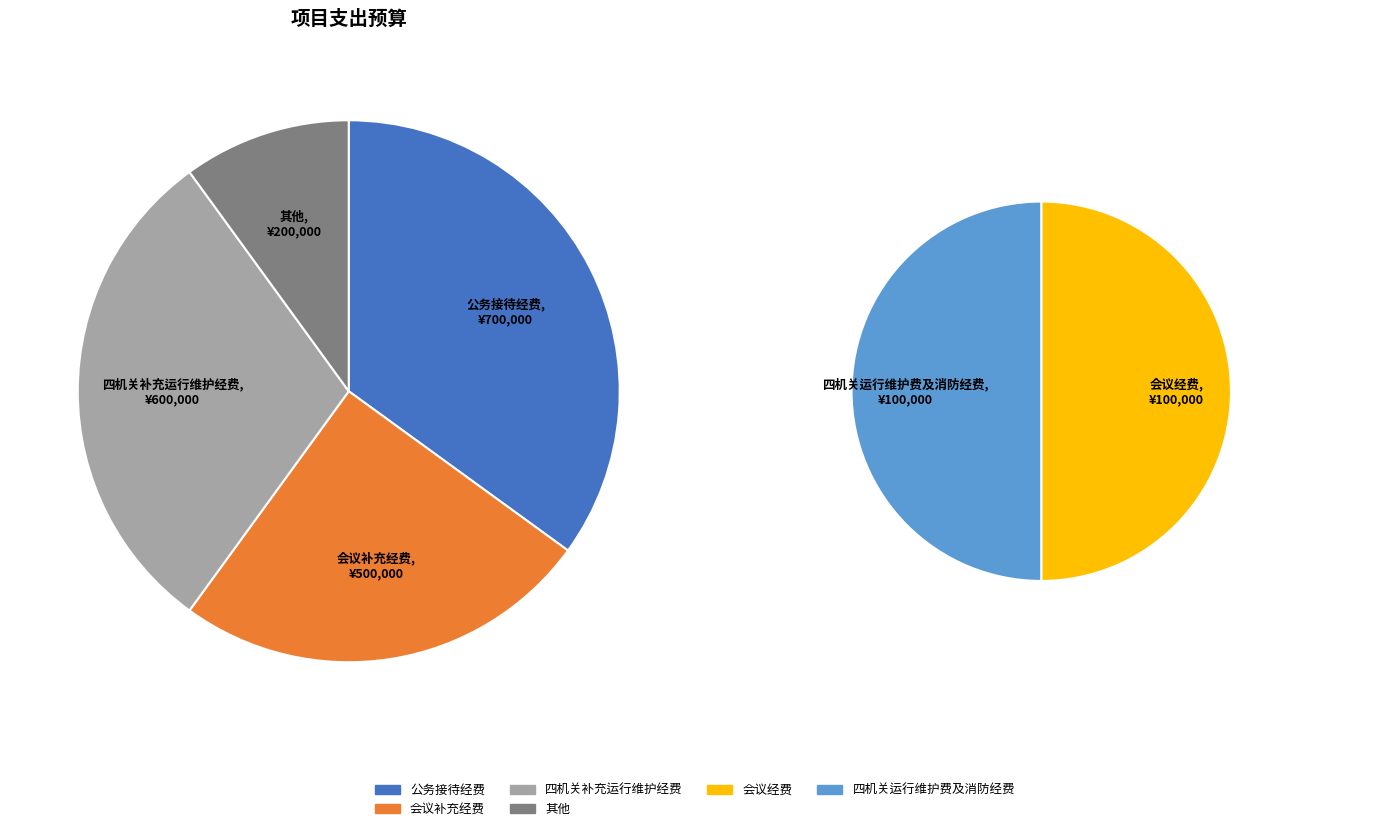

What is the change in value from 会议补充经费 to 会议经费?

-400000